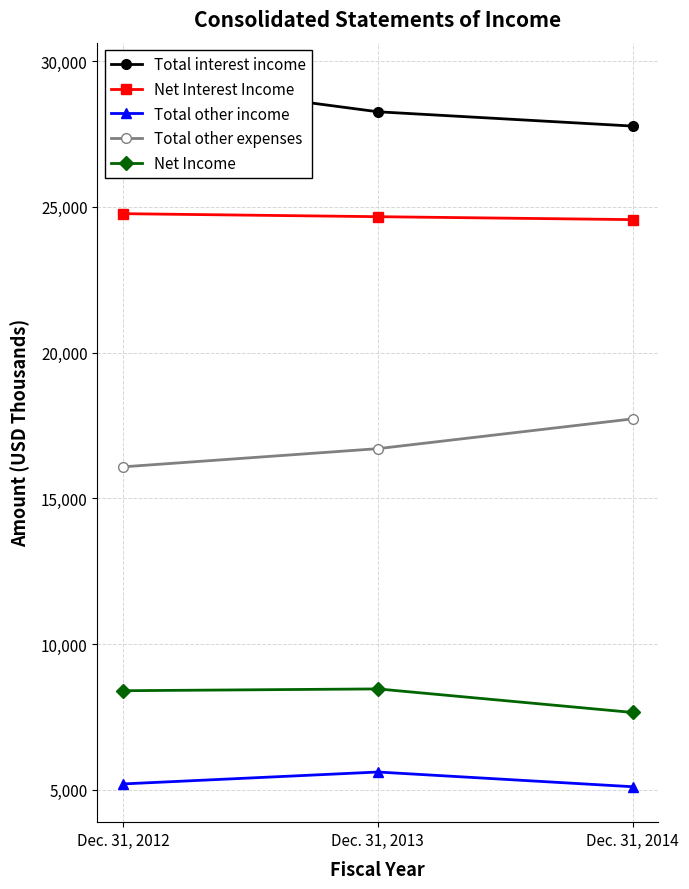

The value of Total other expenses at Dec. 31, 2012 is 22307. True or false?

False